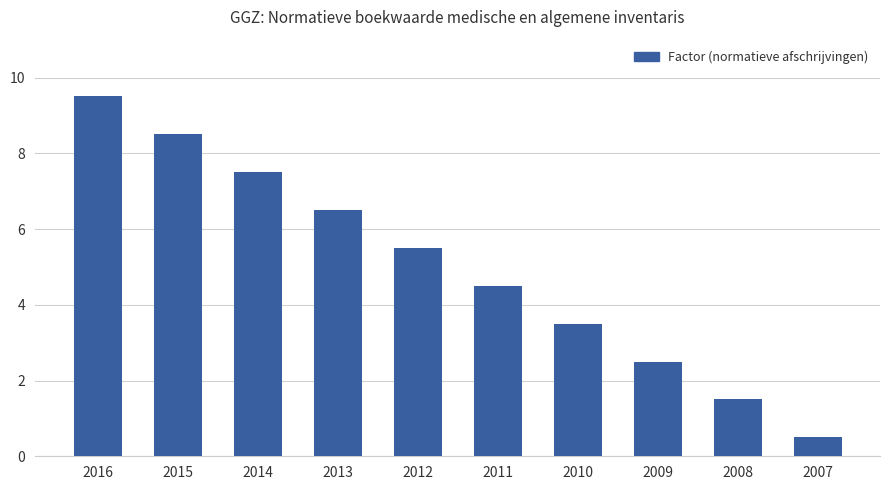

Reading left to right, what are all the values shown in this chart?

2016=9.5	2015=8.5	2014=7.5	2013=6.5	2012=5.5	2011=4.5	2010=3.5	2009=2.5	2008=1.5	2007=0.5